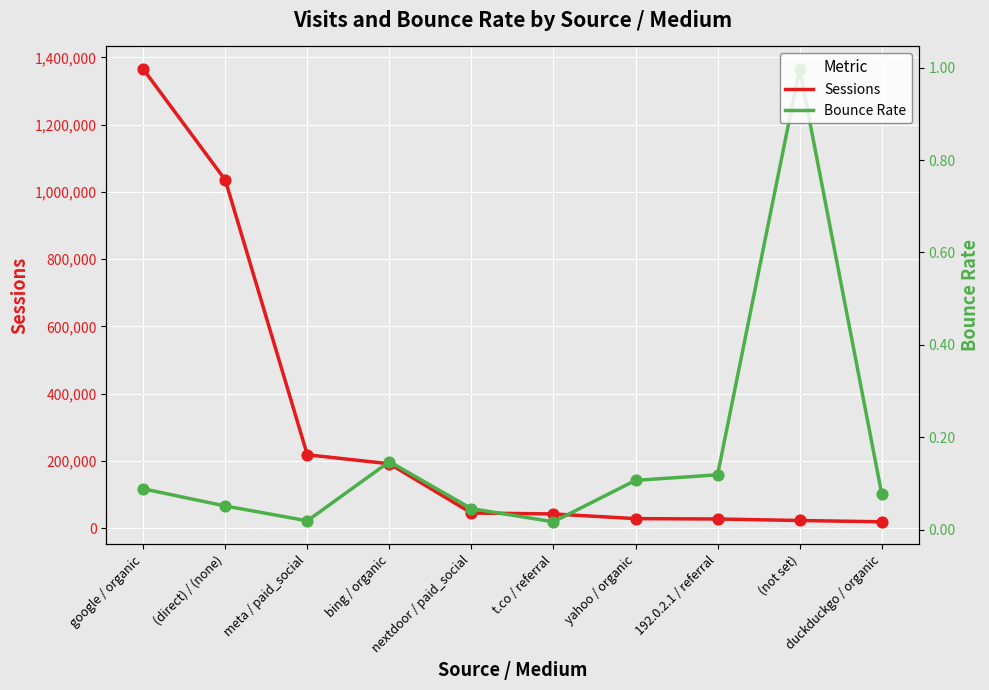

Which series has the largest Y range (max minus min)?

Sessions